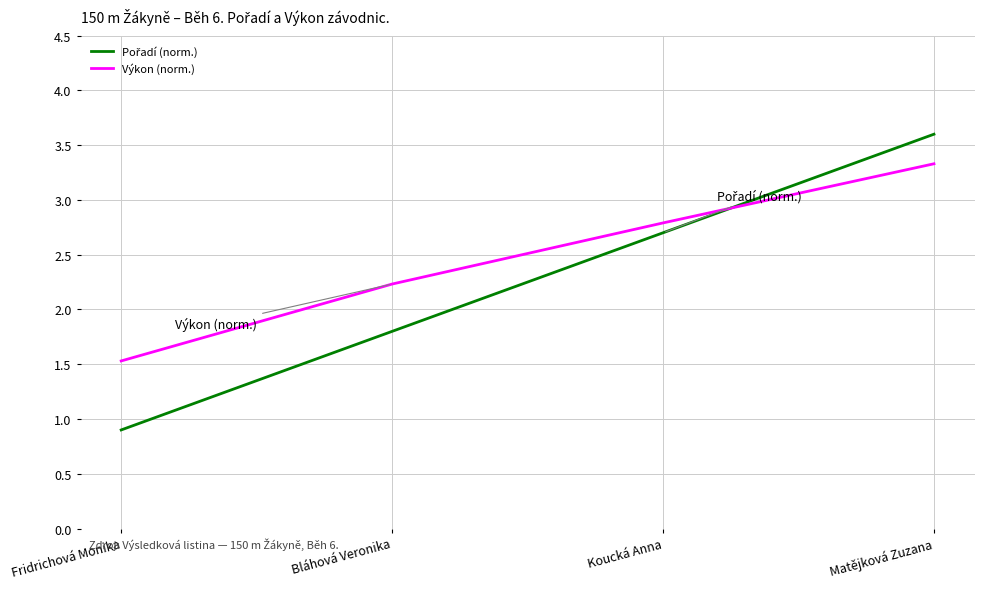

The value of Výkon (norm.) at Koucká Anna is 4.1. True or false?

False